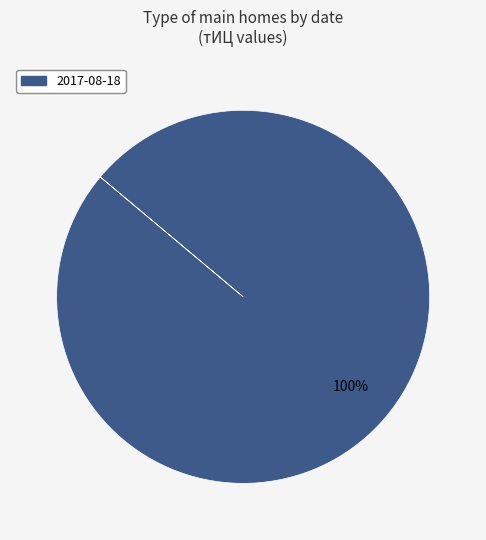

Is there any slice that represents more than half of the pie?

Yes